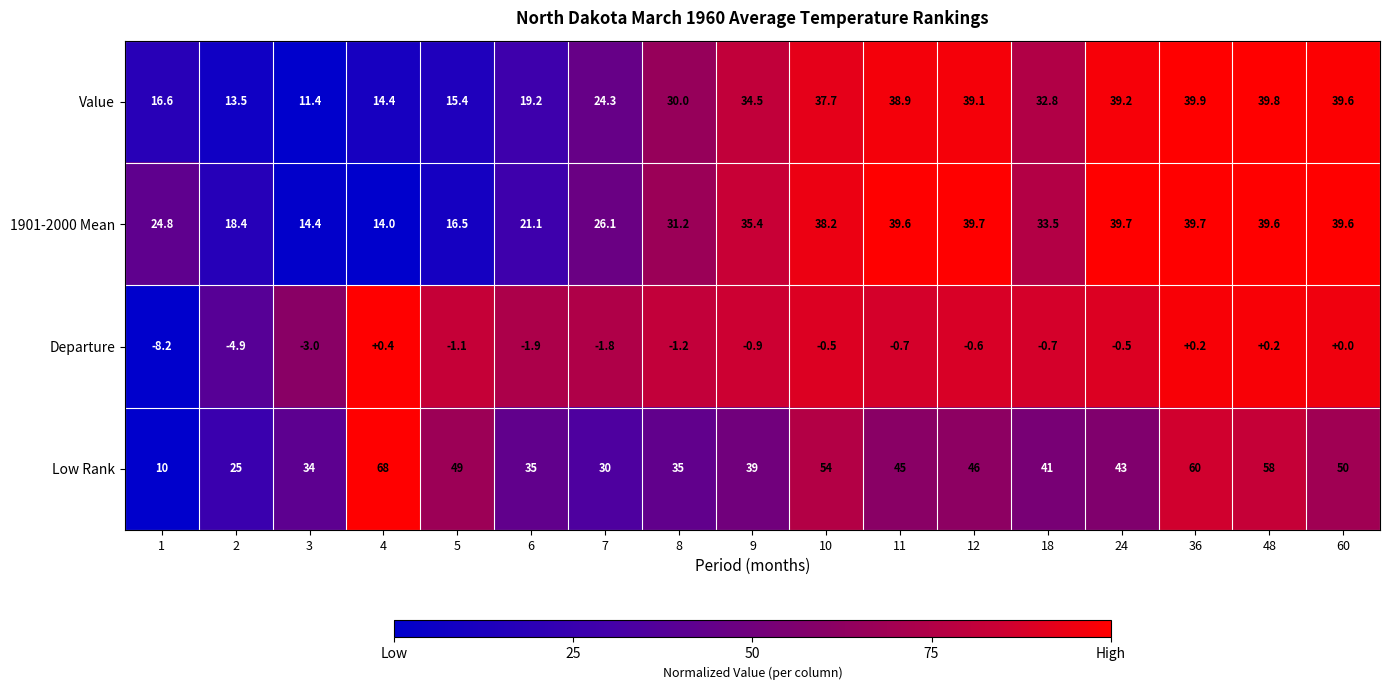

Is it true that Low Rank equals 90.0 at 4?

False